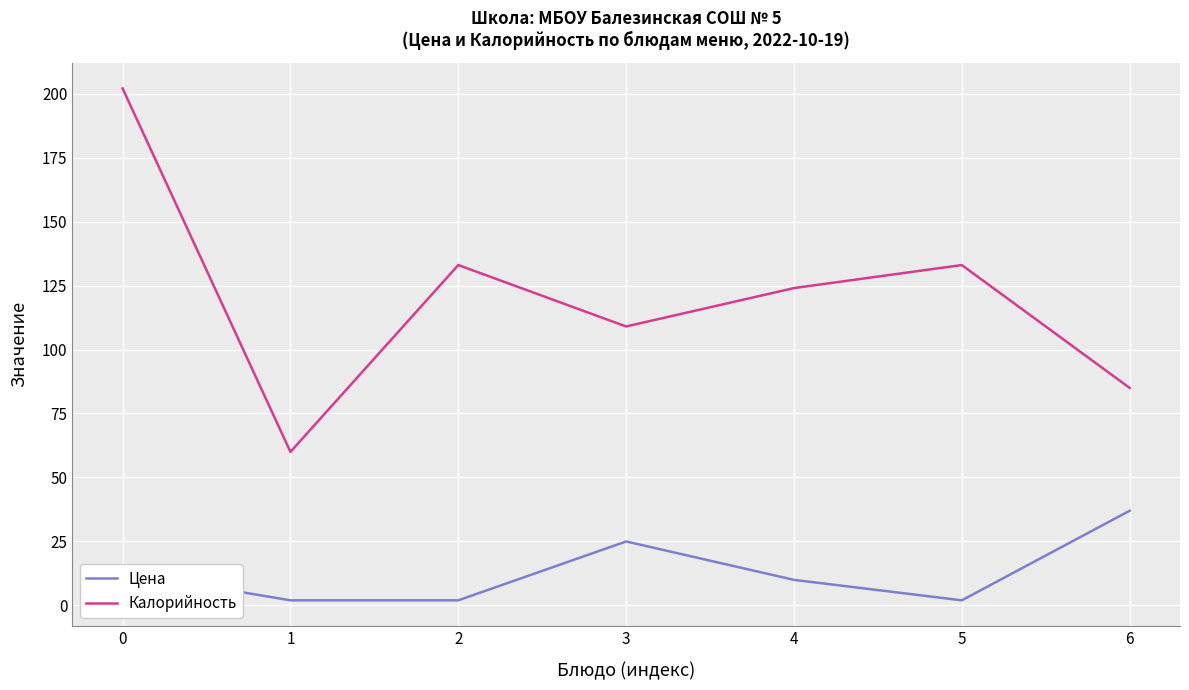

Which series has the widest spread of values?

Калорийность